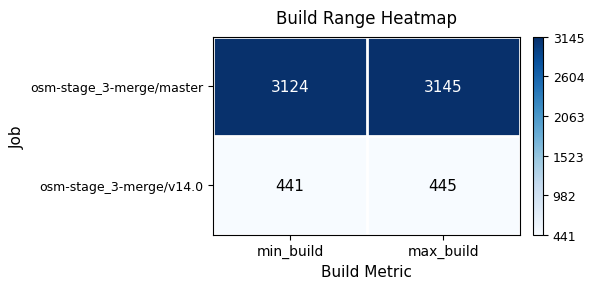

What is the difference between the osm-stage_3-merge/master values at min_build and max_build?

21